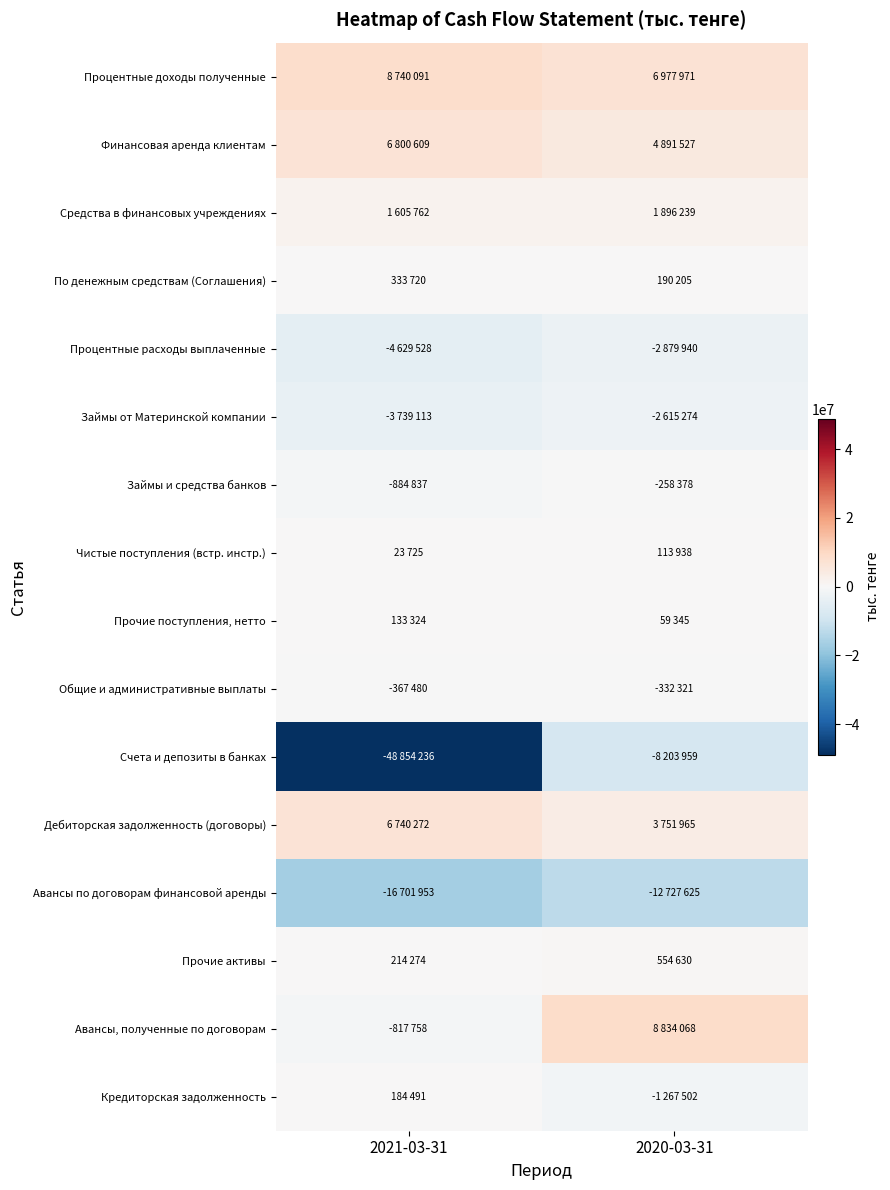

Which series has the largest total across all categories?

Процентные доходы полученные